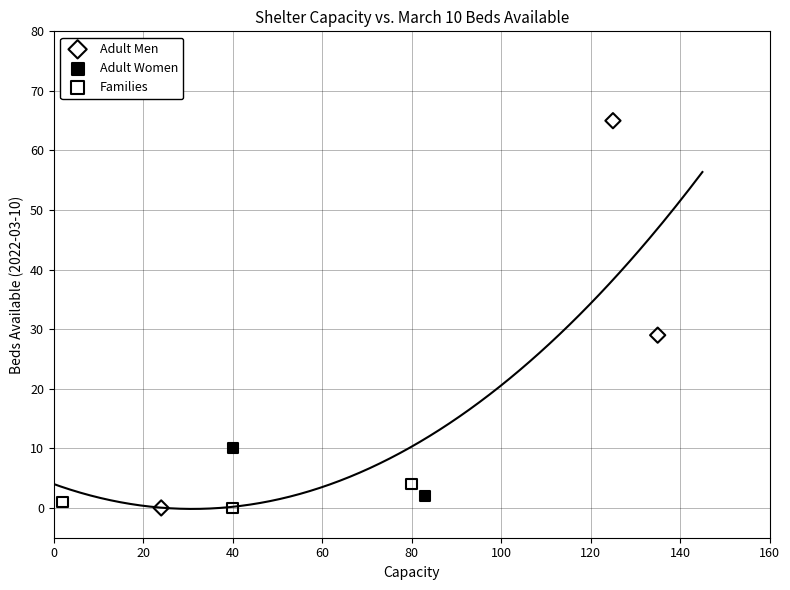

What are all the series names shown in the legend?

Adult Men, Adult Women, Families